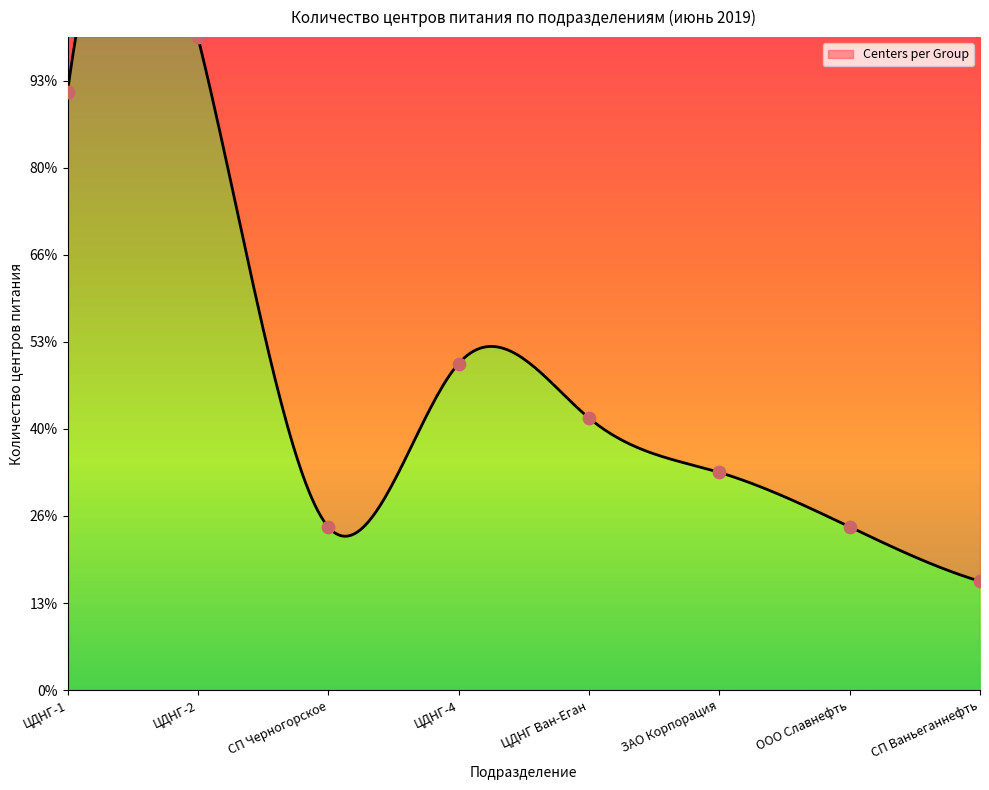

What is the change in value from ЦДНГ-2 to СП Ваньеганнефть?

-12.5